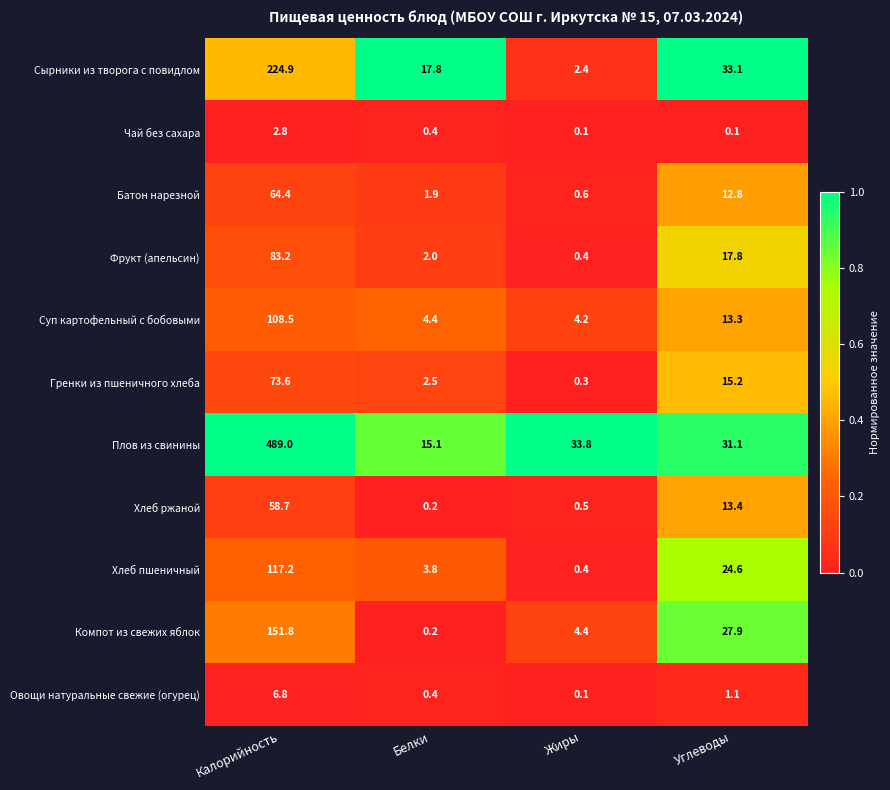

Rank the series by their maximum value, from lowest to highest.

Чай без сахара, Овощи натуральные свежие (огурец), Хлеб ржаной, Батон нарезной, Гренки из пшеничного хлеба, Фрукт (апельсин), Суп картофельный с бобовыми, Хлеб пшеничный, Компот из свежих яблок, Сырники из творога с повидлом, Плов из свинины